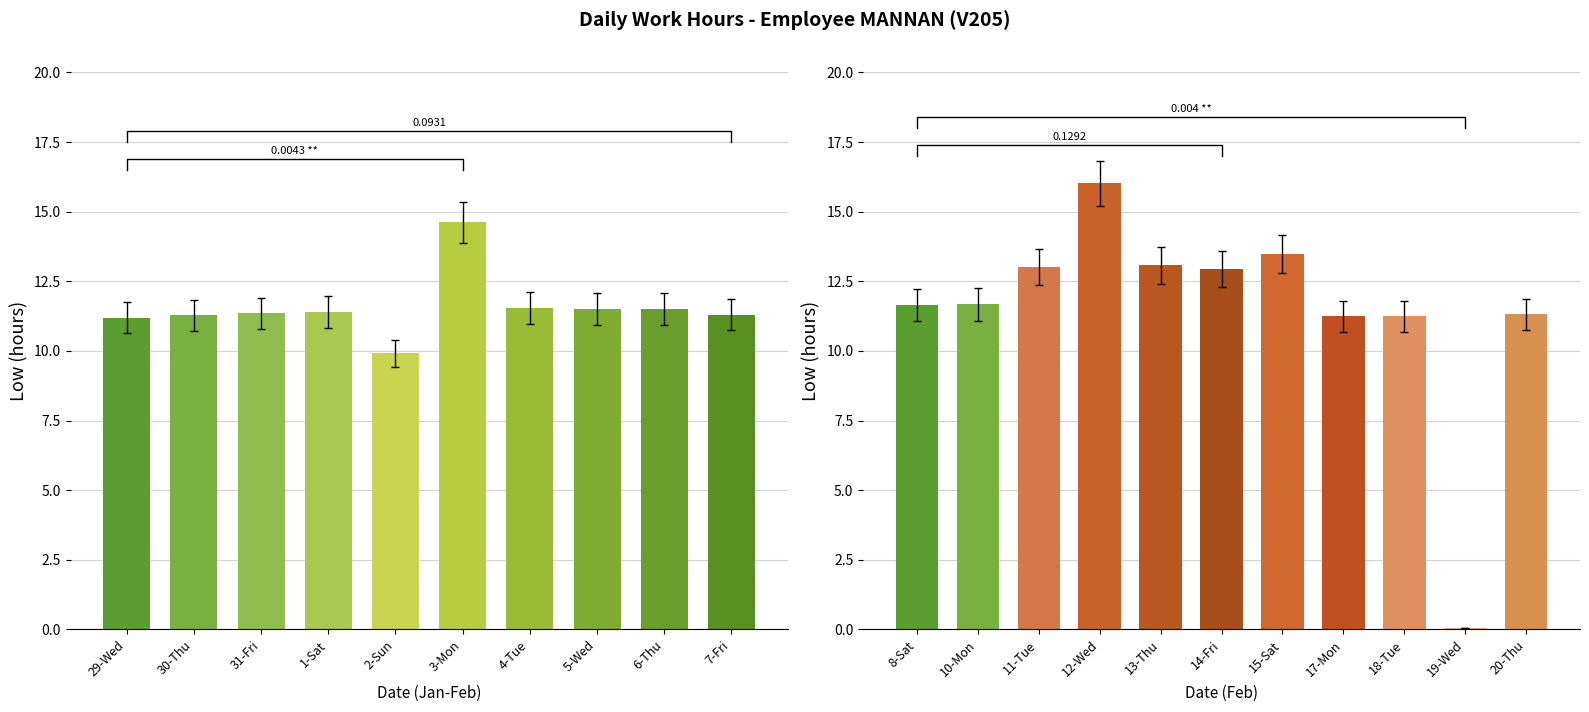

At which category does the chart reach its minimum across all series?

19-Wed